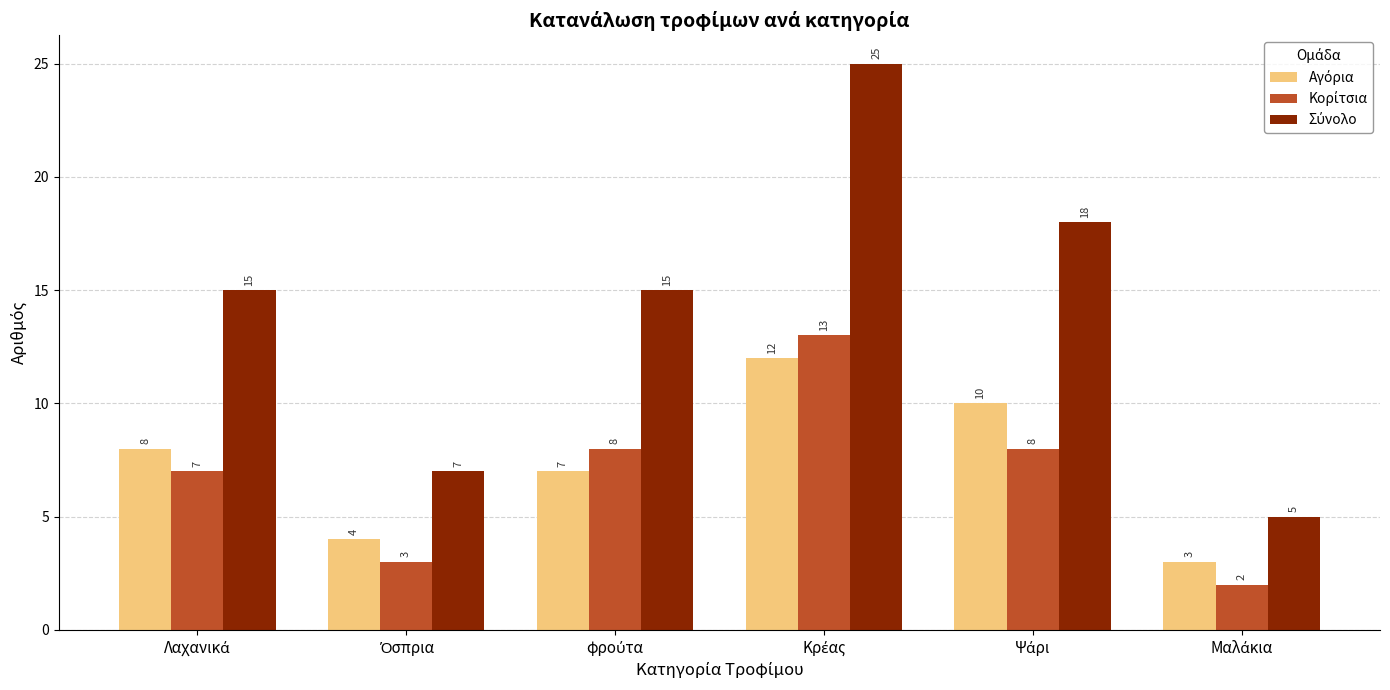

True or false: Σύνολο has a value of 15 at Λαχανικά.

True